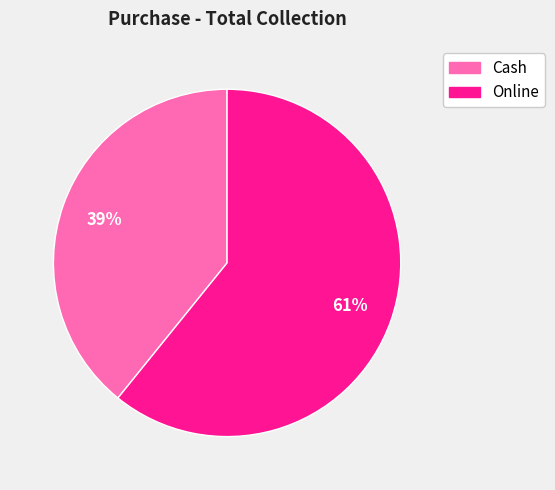

Combined, do Online and Cash account for over 50%?

Yes